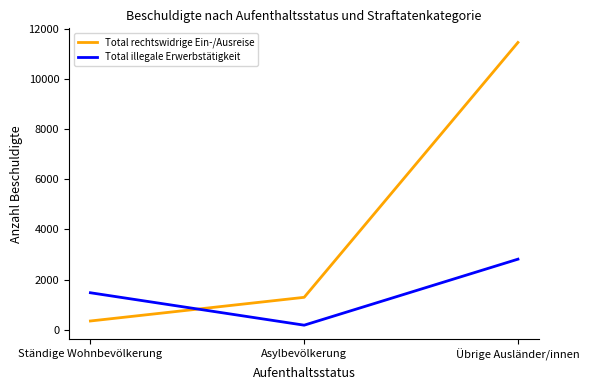

How many series are shown in this chart?

2